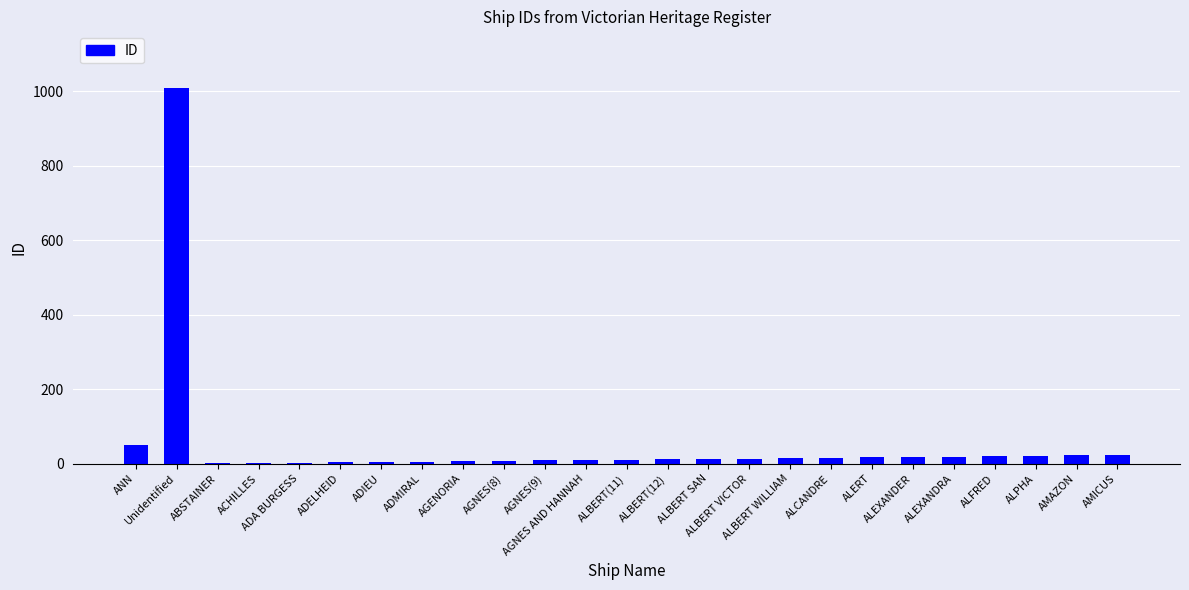

What is the greatest value displayed?

1009